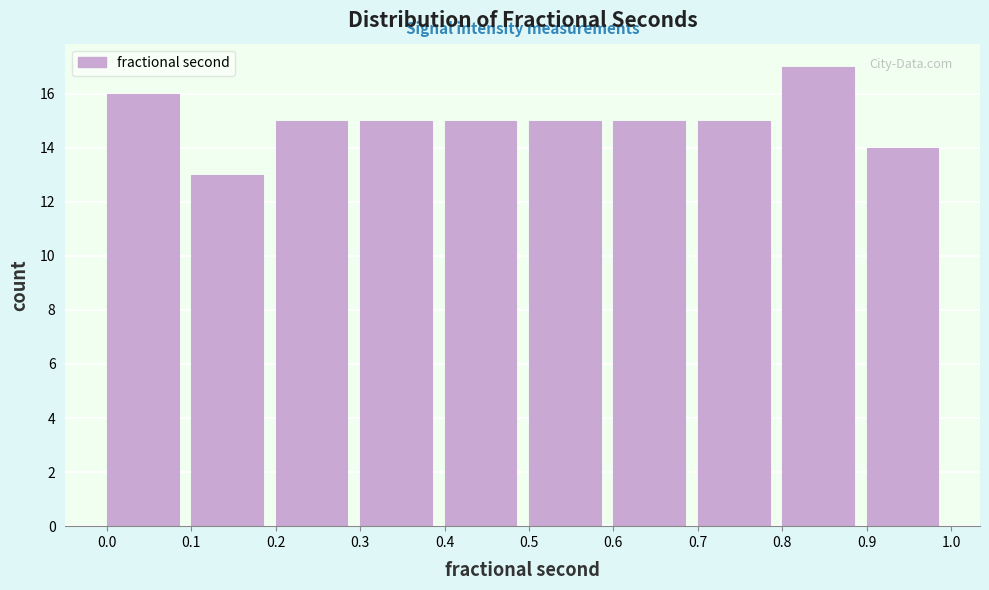

What is the height of the bar covering 0.4 to 0.5 on the x-axis? The values are not printed on the chart, so give them approximately, as read against the axis.

15